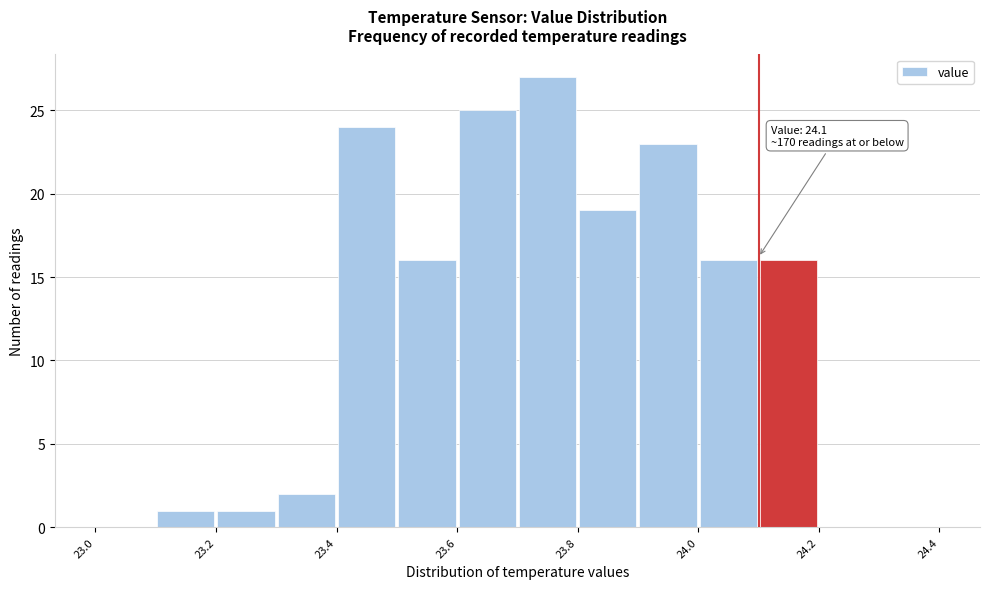

Over which range of the x-axis is the bar tallest?

23.7 to 23.8